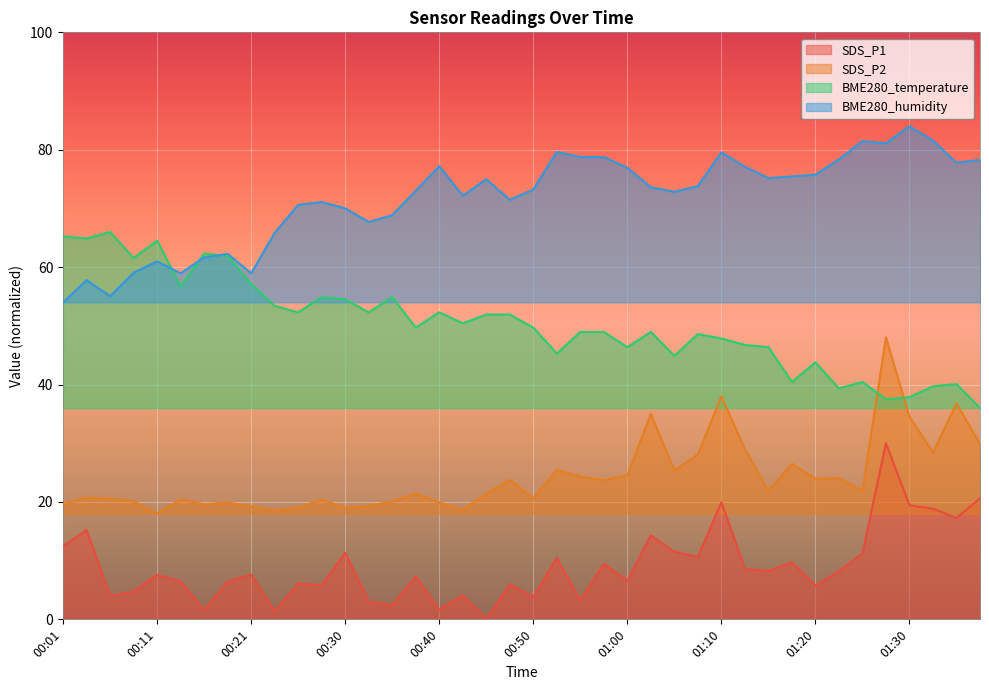

In BME280_temperature, how many points are higher than both neighbors (excluding endpoints)?

11